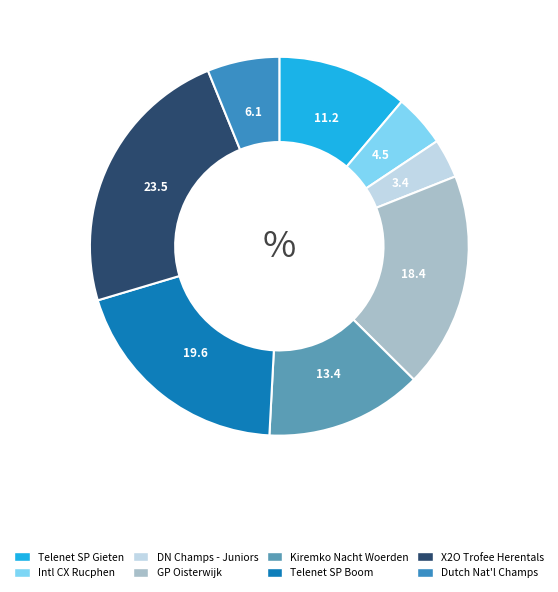

Is there any slice that represents more than half of the pie?

No